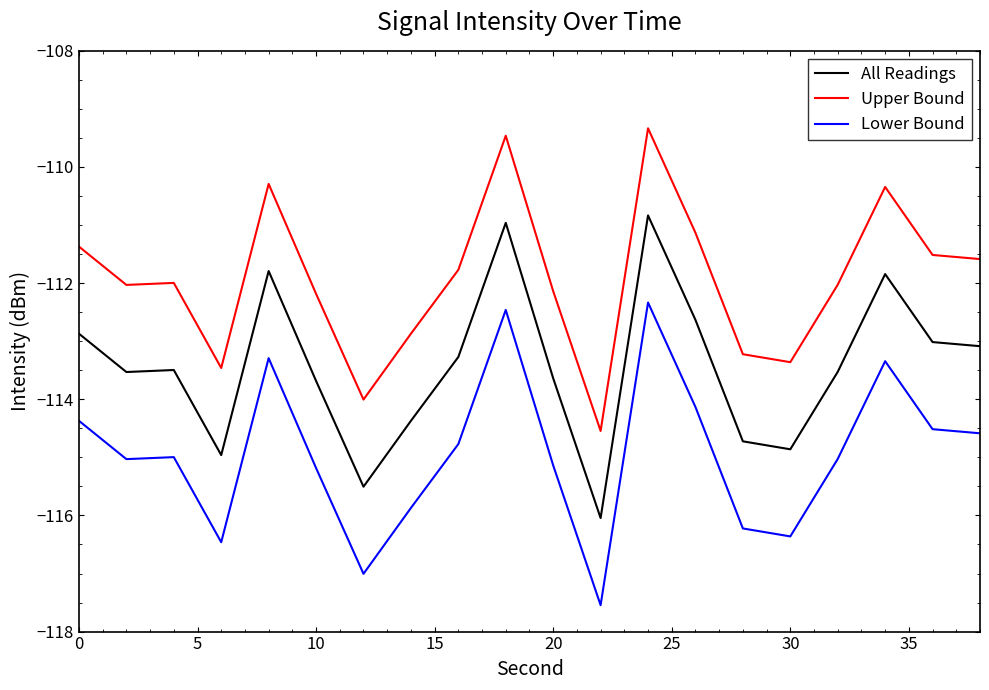

Rank the series by their maximum value, from highest to lowest.

Upper Bound, All Readings, Lower Bound